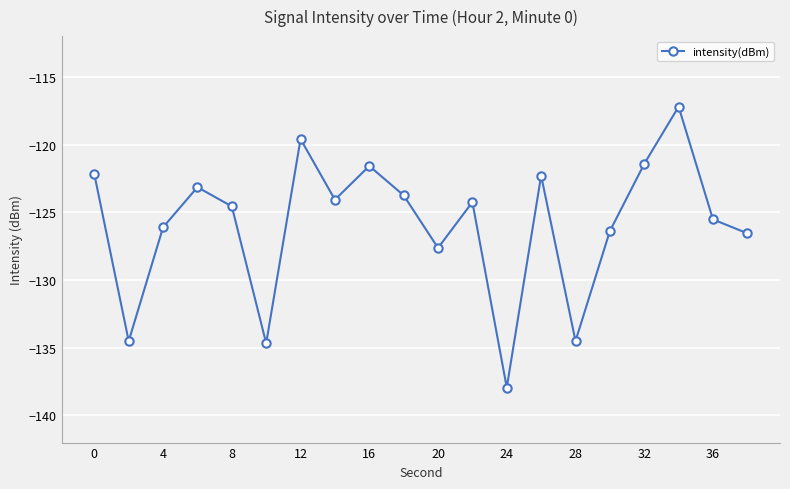

How many points are higher than both their immediate neighbors (excluding endpoints)?

6